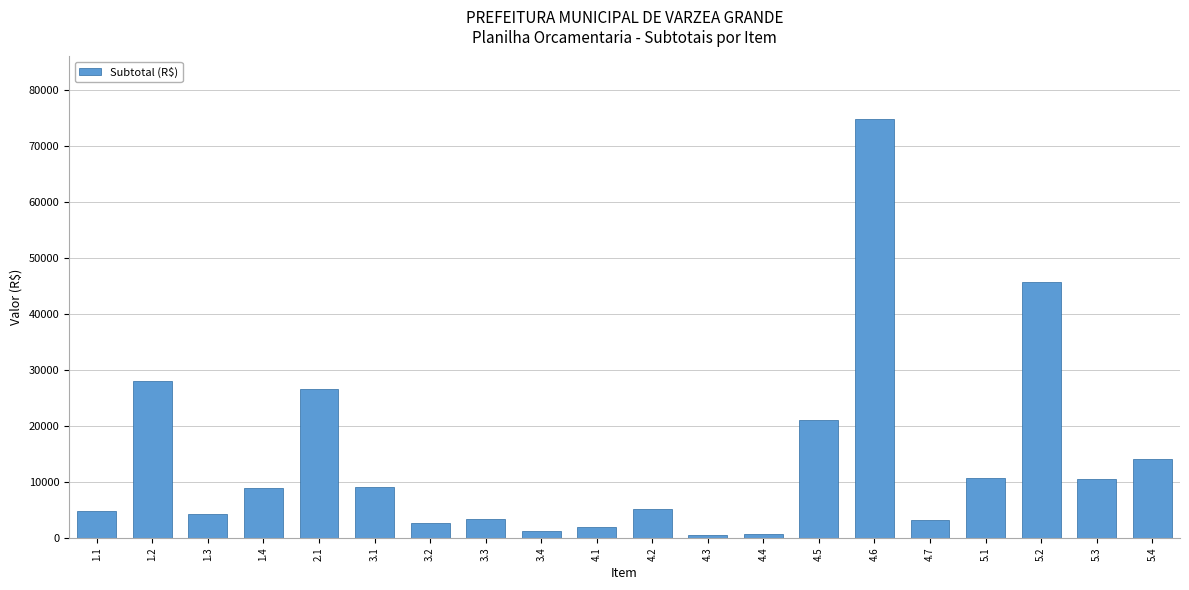

Is it true that the value at 1.4 is 3094.7?

False